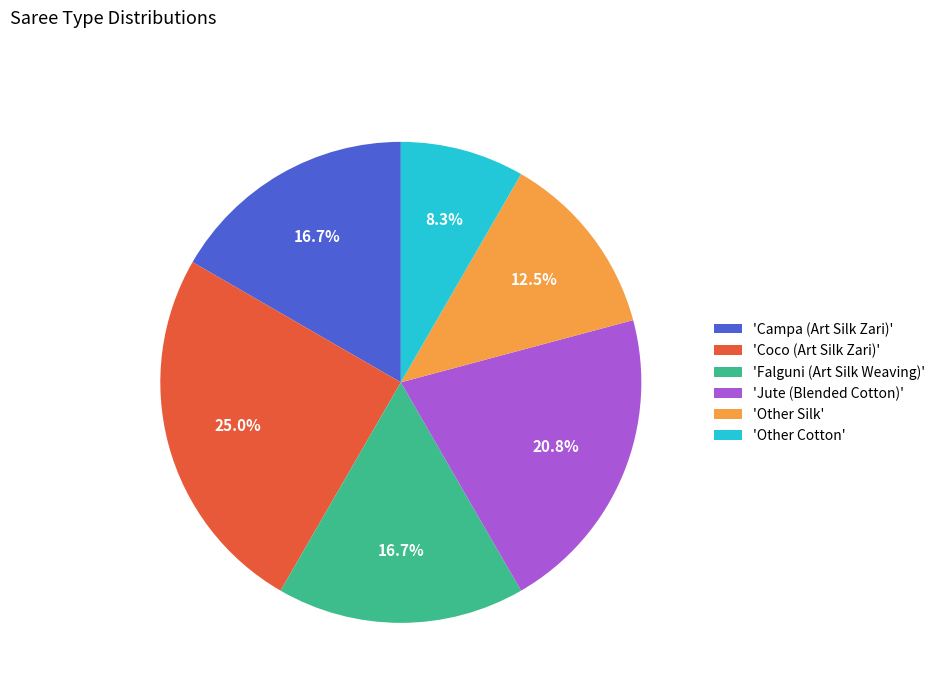

What is the ratio of the value at 'Falguni (Art Silk Weaving)' to the value at 'Campa (Art Silk Zari)'?

1.0